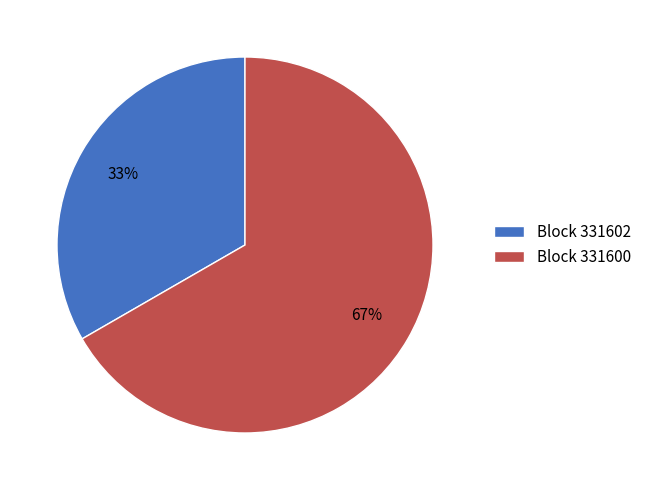

To the nearest percent, what is the combined percentage of Block 331602 and Block 331600?

100%